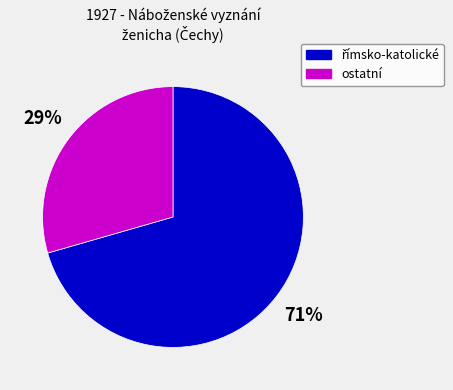

To the nearest percent, what percentage of the pie is ostatní?

29%